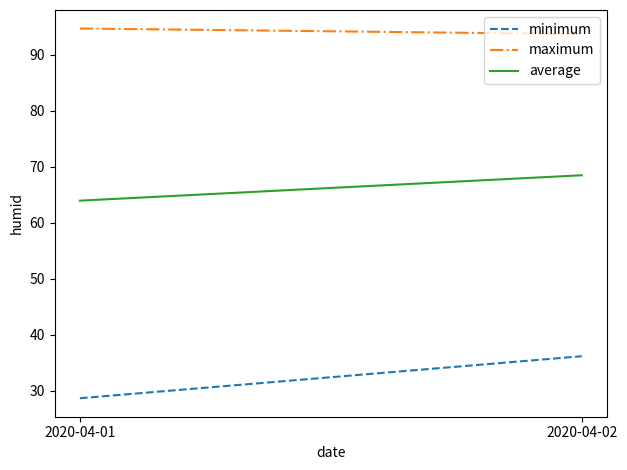

Which category has the highest value in the average series?

2020-04-02